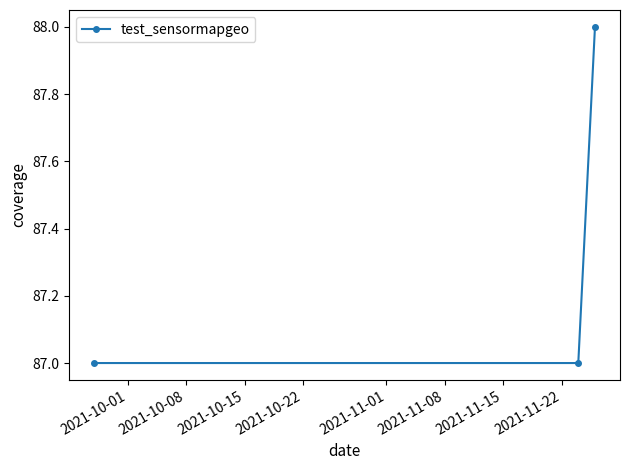

What is the smallest value displayed?

87